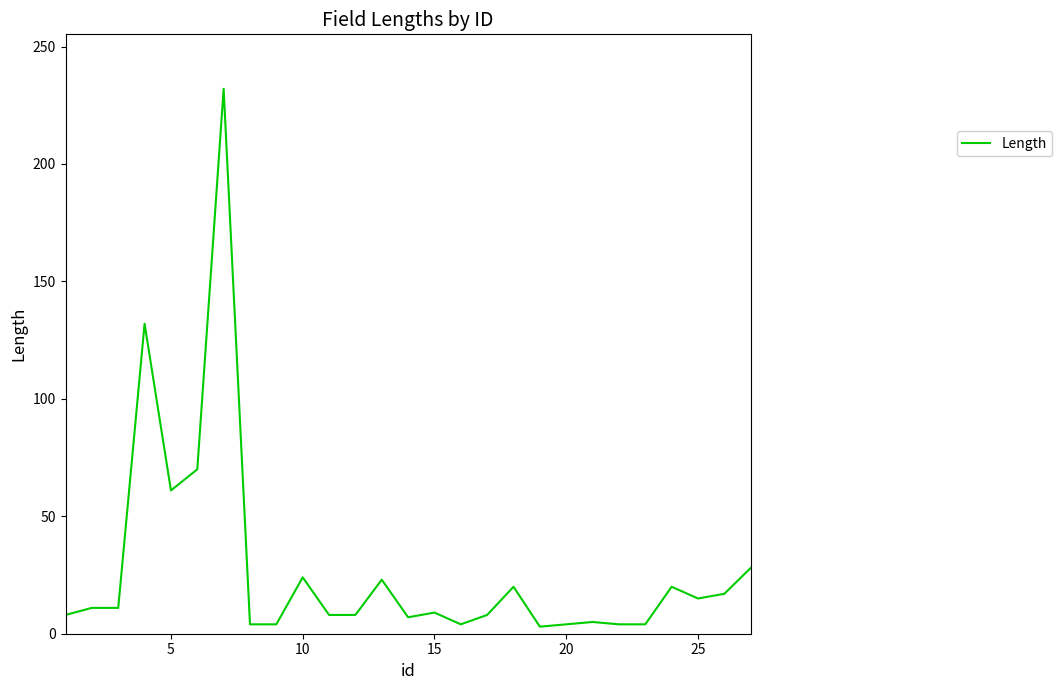

What is the difference between the maximum and minimum values?

229